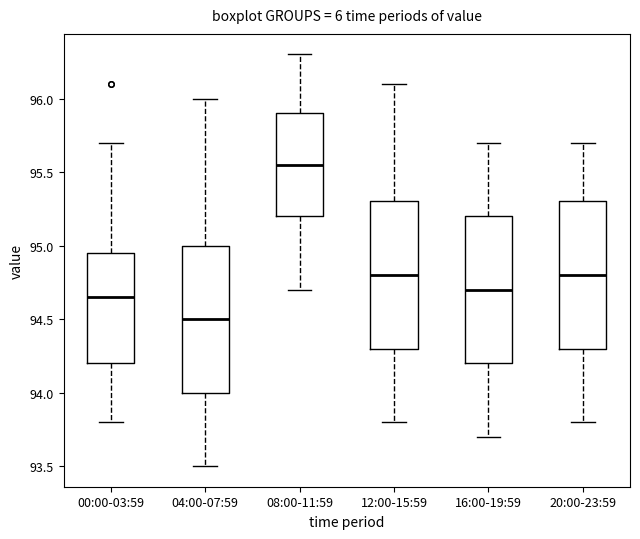

Where is the lower edge of the box for 12:00-15:59 on the y-axis? The values are not printed on the chart, so give them approximately, as read against the axis.

94.30